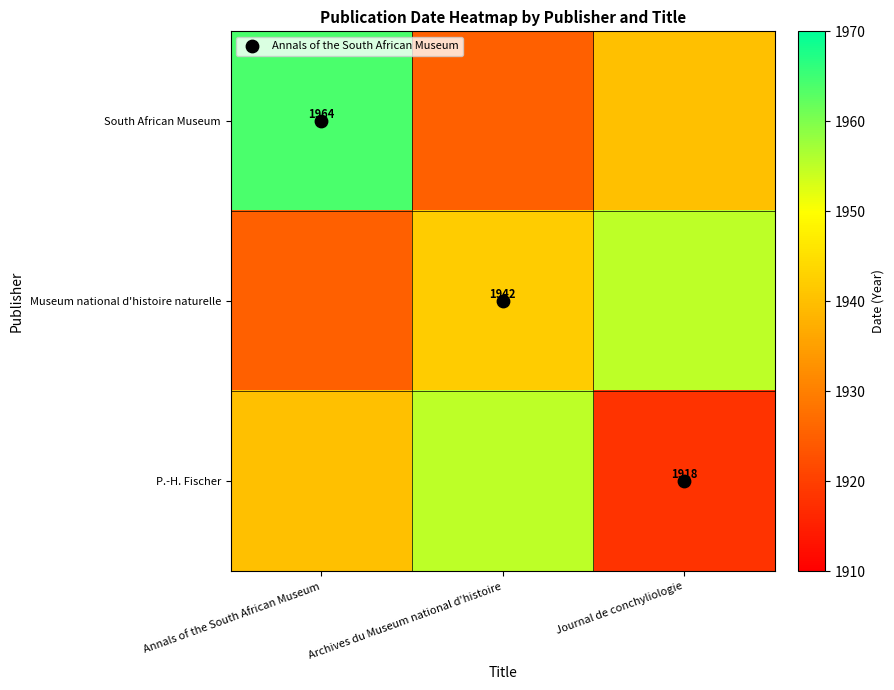

Which category has the lowest value in the Museum national d'histoire naturelle series?

Annals of the South African Museum